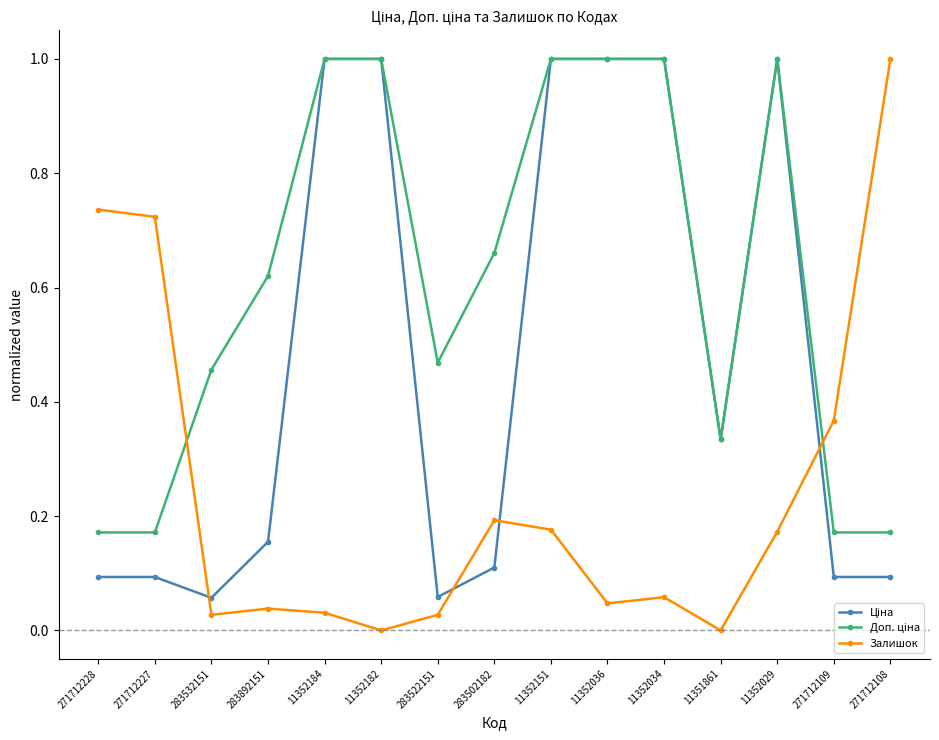

The Залишок series shows 0.0 at 283892151. True or false?

True